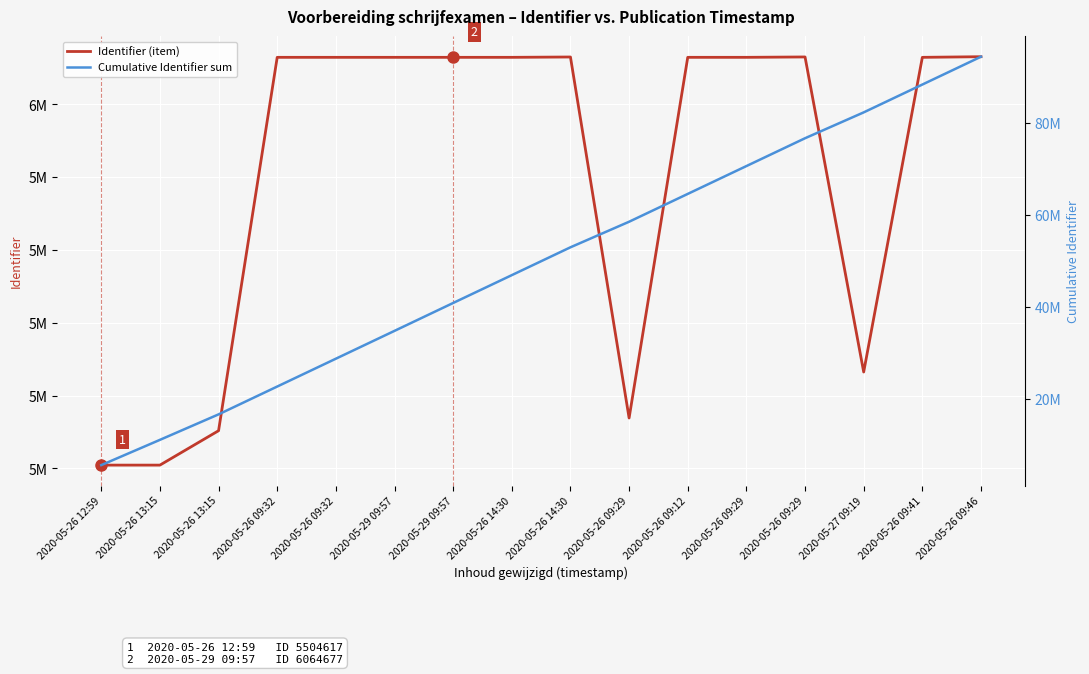

True or false: Identifier (item) and Cumulative Identifier sum cross at least once.

False